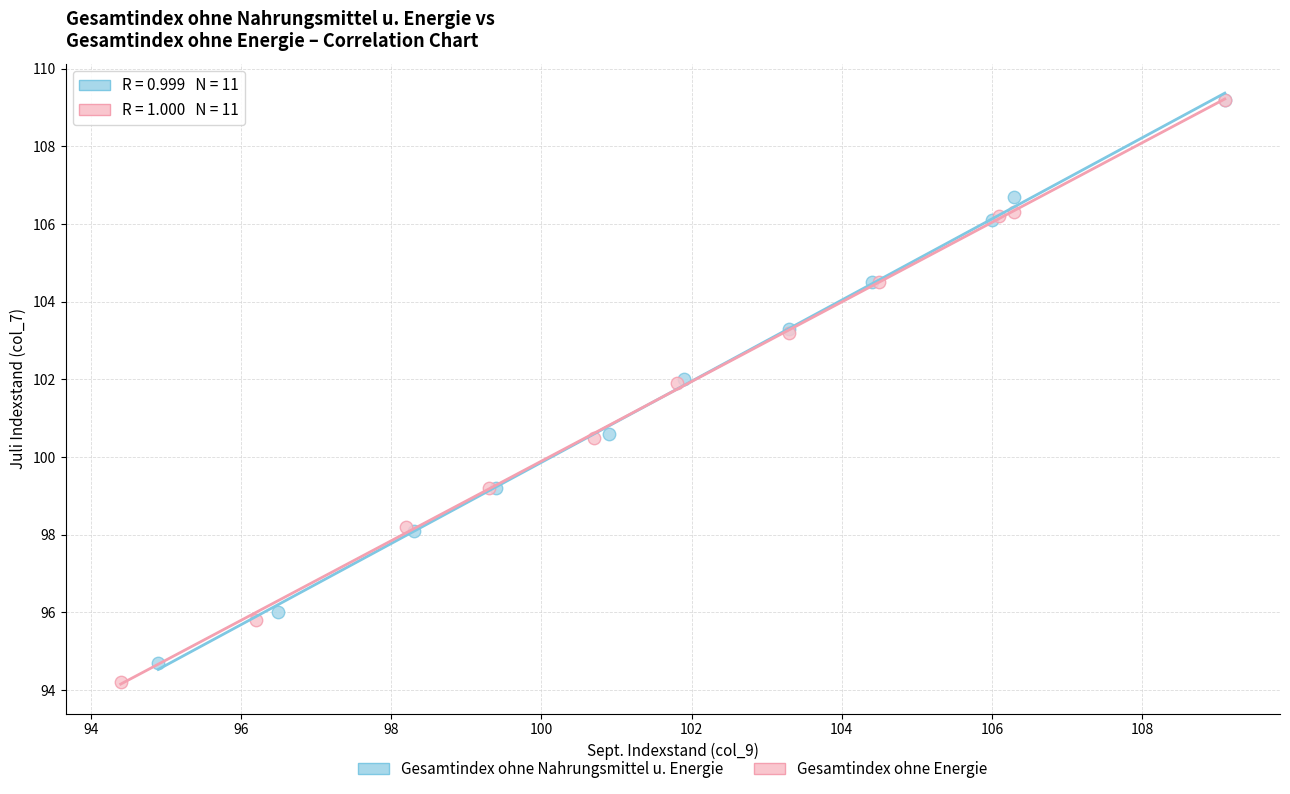

Which series has the widest spread of Y values?

Gesamtindex ohne Energie